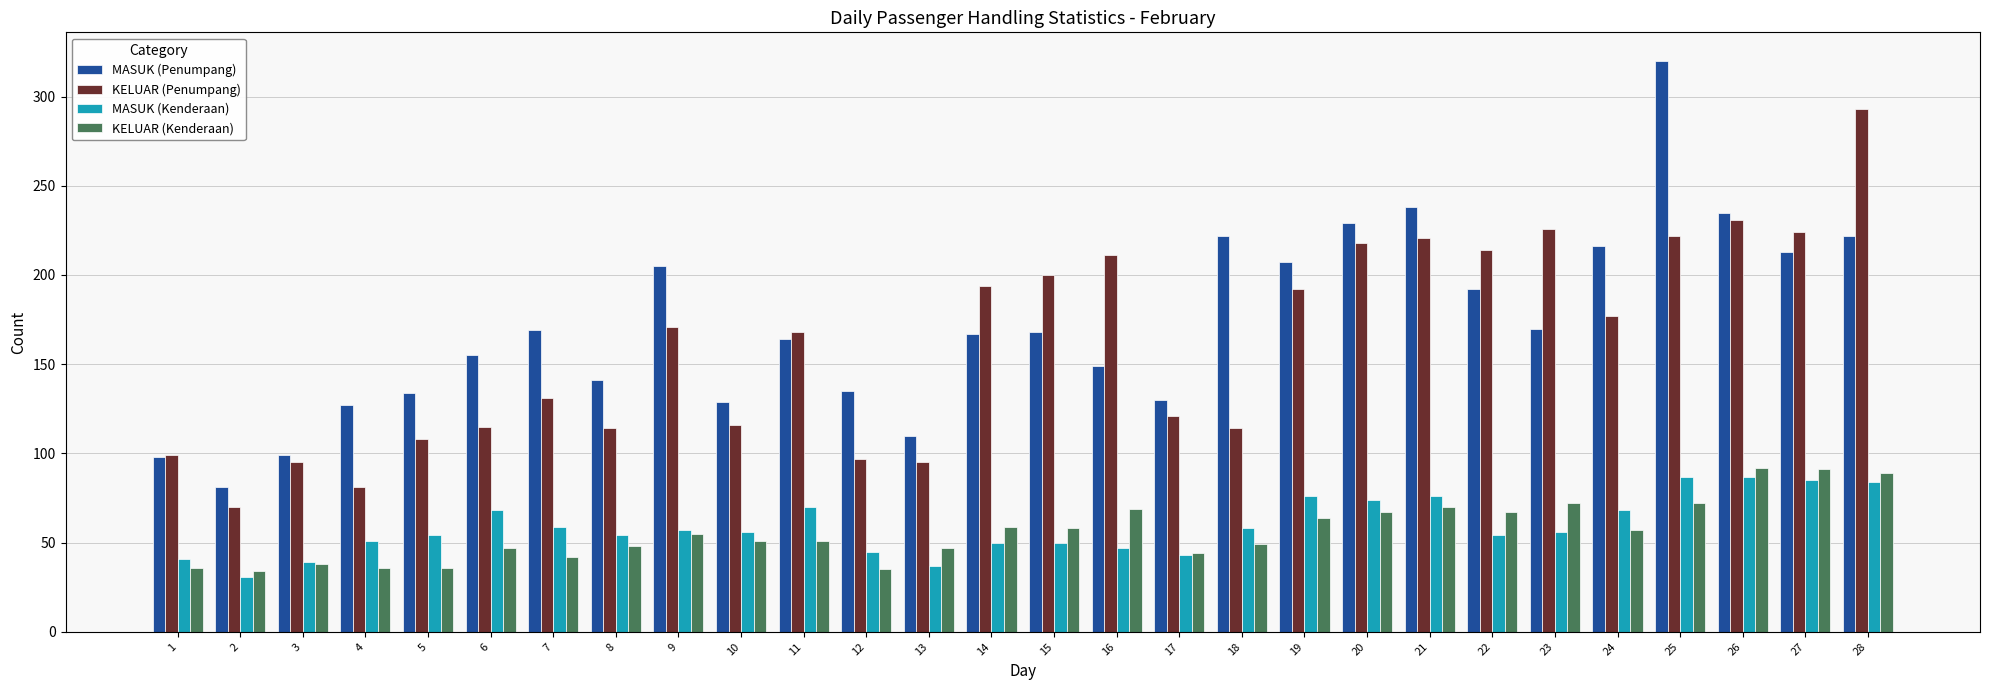

What is the difference between the MASUK (Penumpang) values at 17 and 3?

31